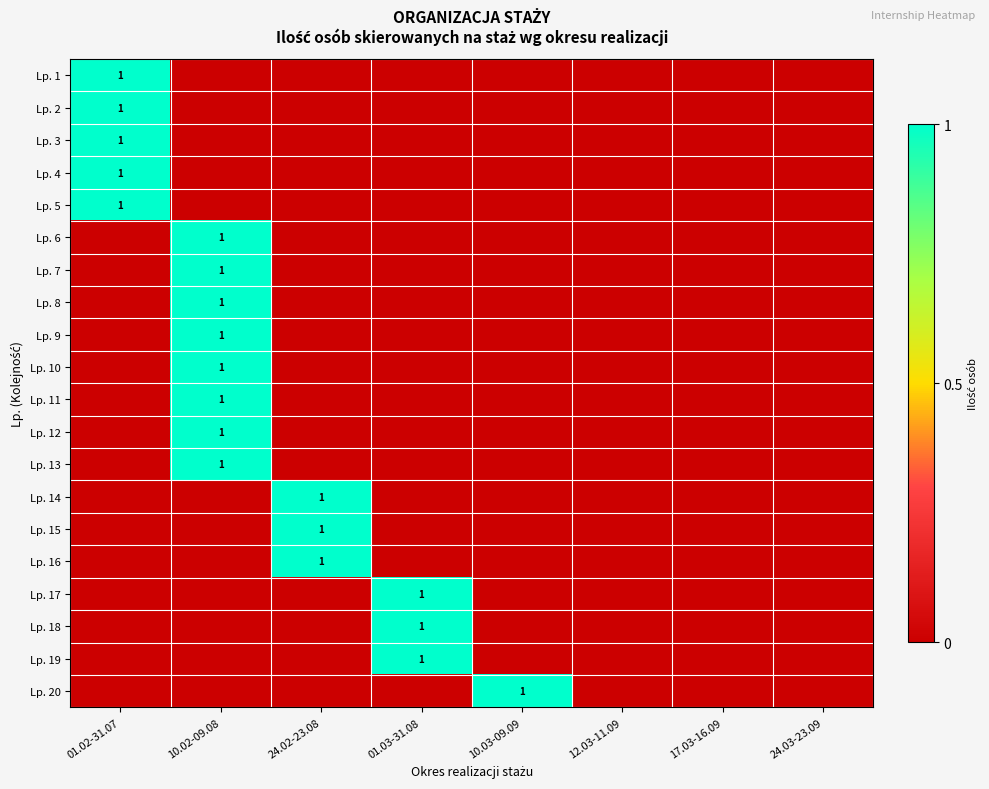

Is it true that Lp. 7 equals 2 at 10.02-09.08?

False